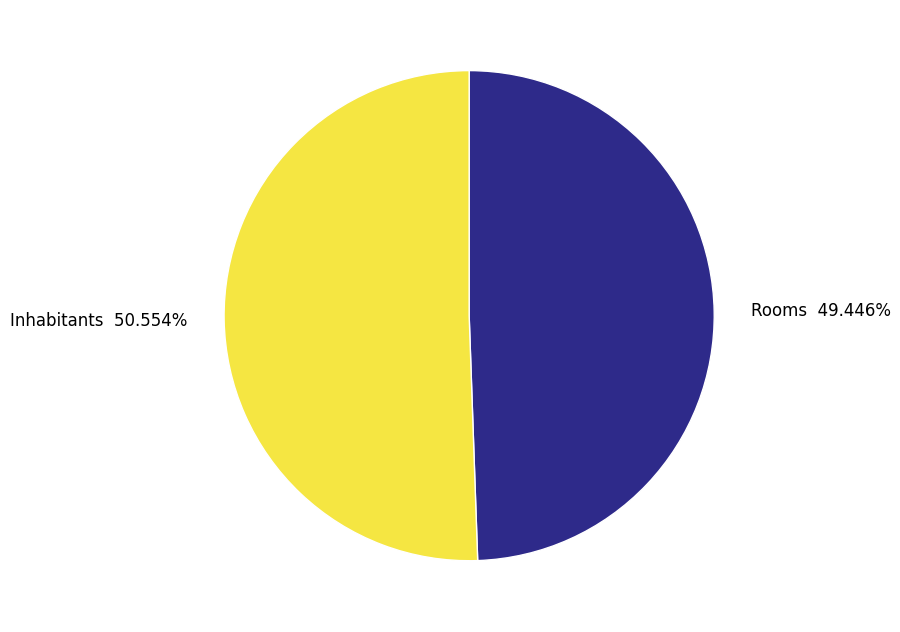

Do Inhabitants and Rooms together represent more than half of the pie?

Yes